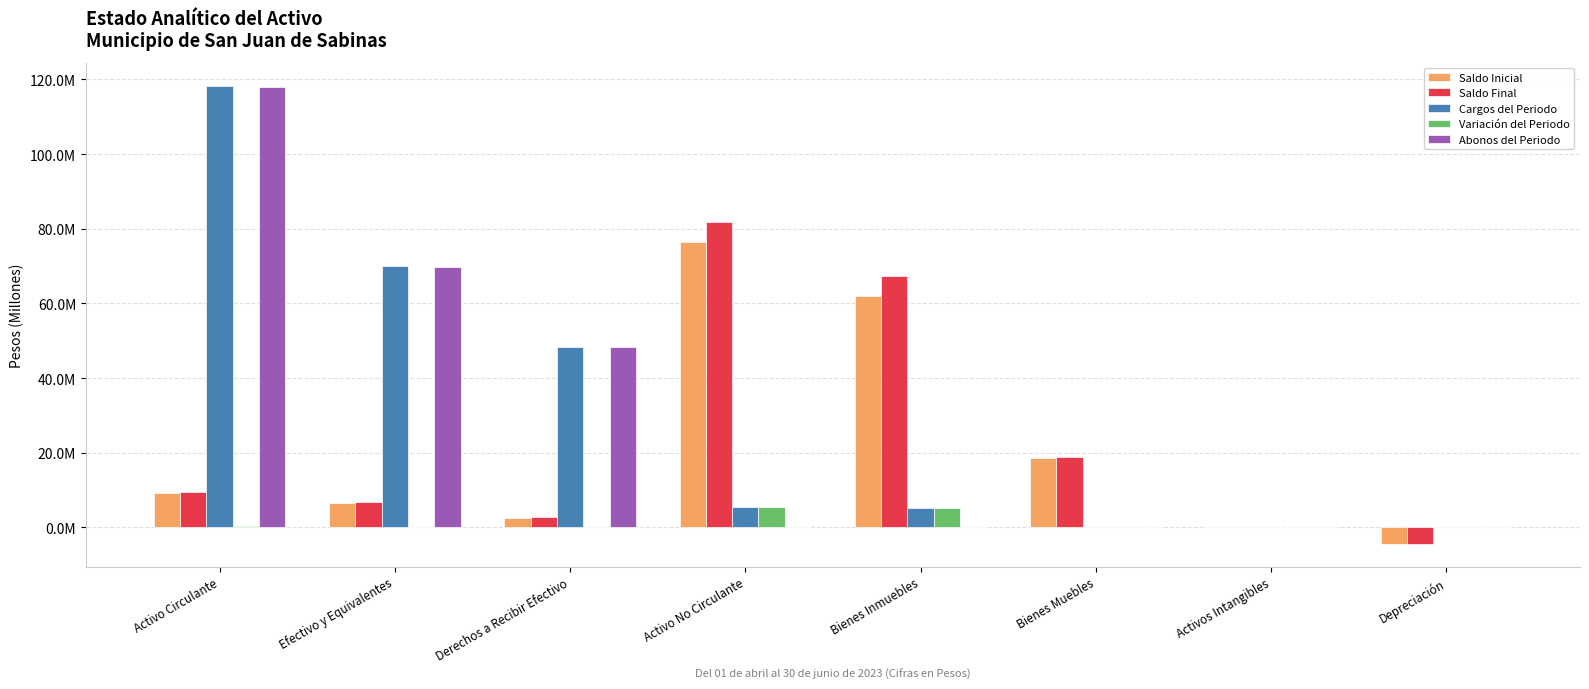

What is the average value of the Abonos del Periodo series?

29505505.8